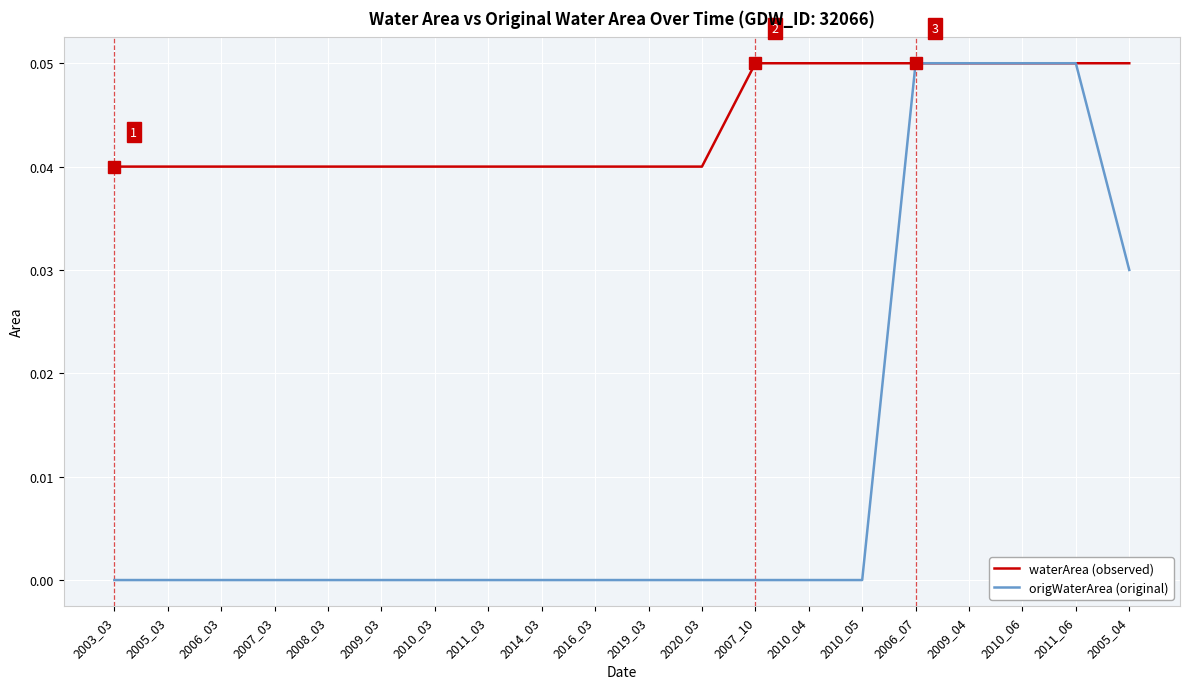

True or false: origWaterArea (original) has a value of 0.0 at 2016_03.

True